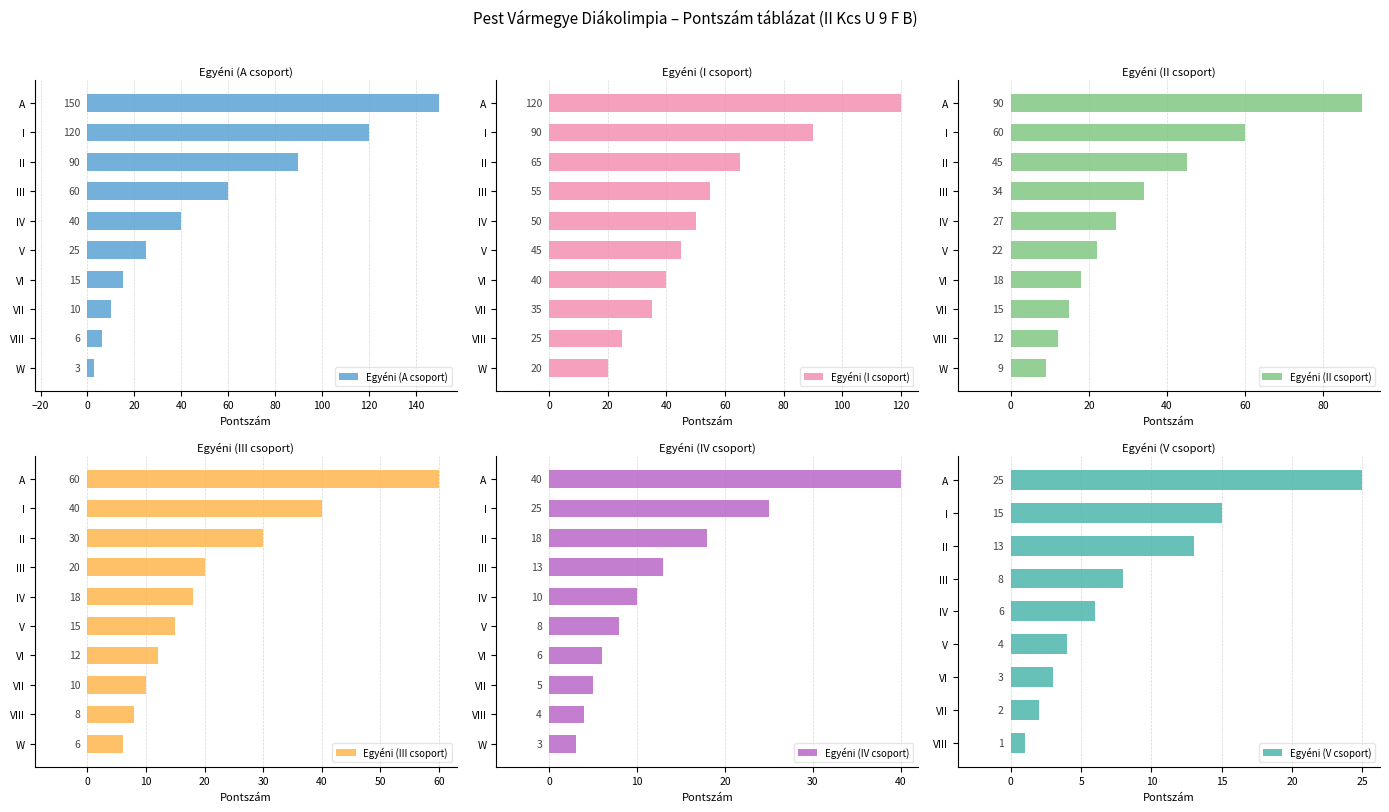

How many data points in Egyéni (III csoport) are above 15?

5